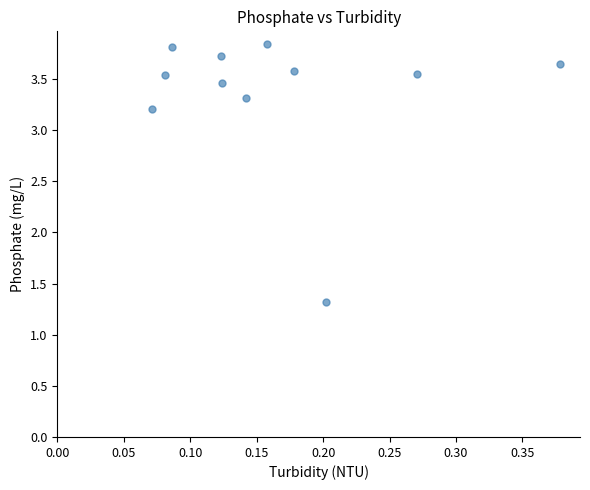

What is the range of Y values (max minus min)?

2.5